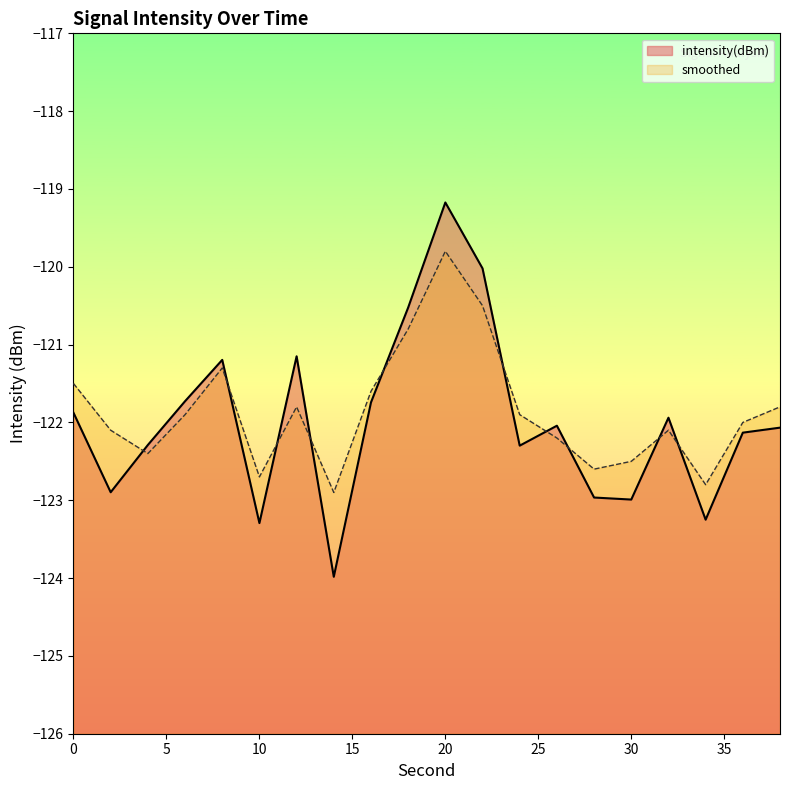

How many times do intensity(dBm) and smoothed cross each other?

10